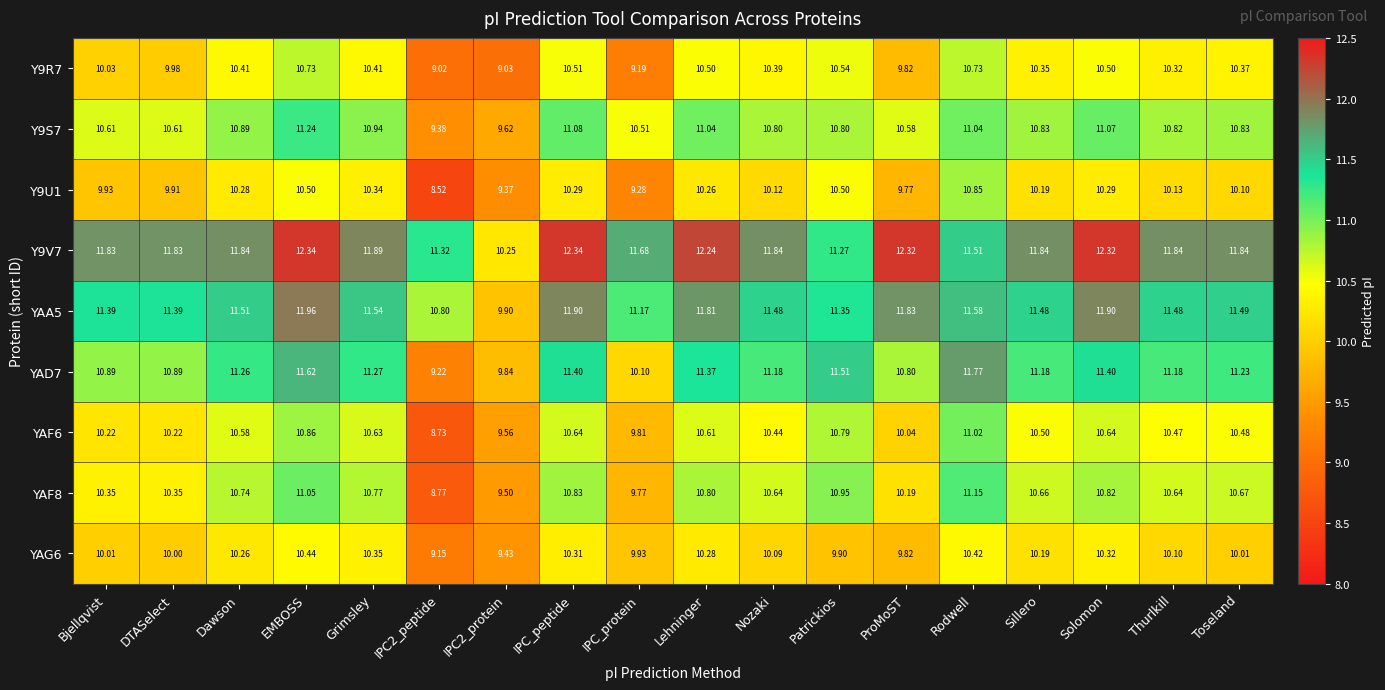

At which category is the sum across all series the highest?

EMBOSS